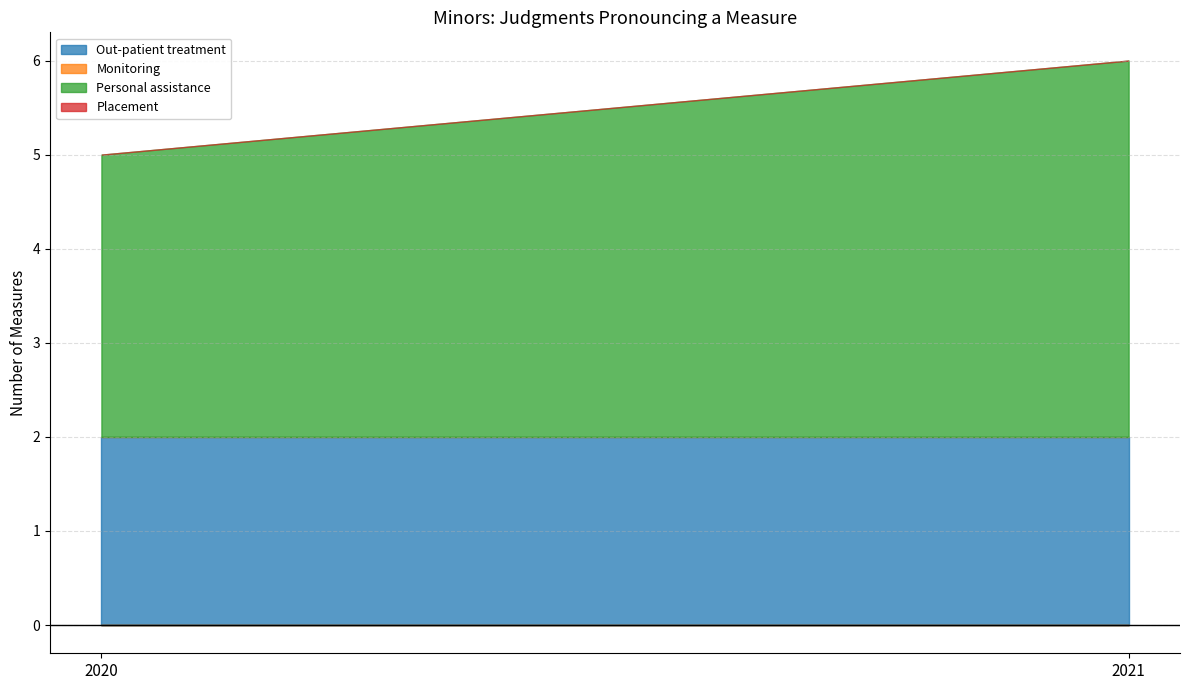

Which series has the largest range (max minus min)?

Personal assistance